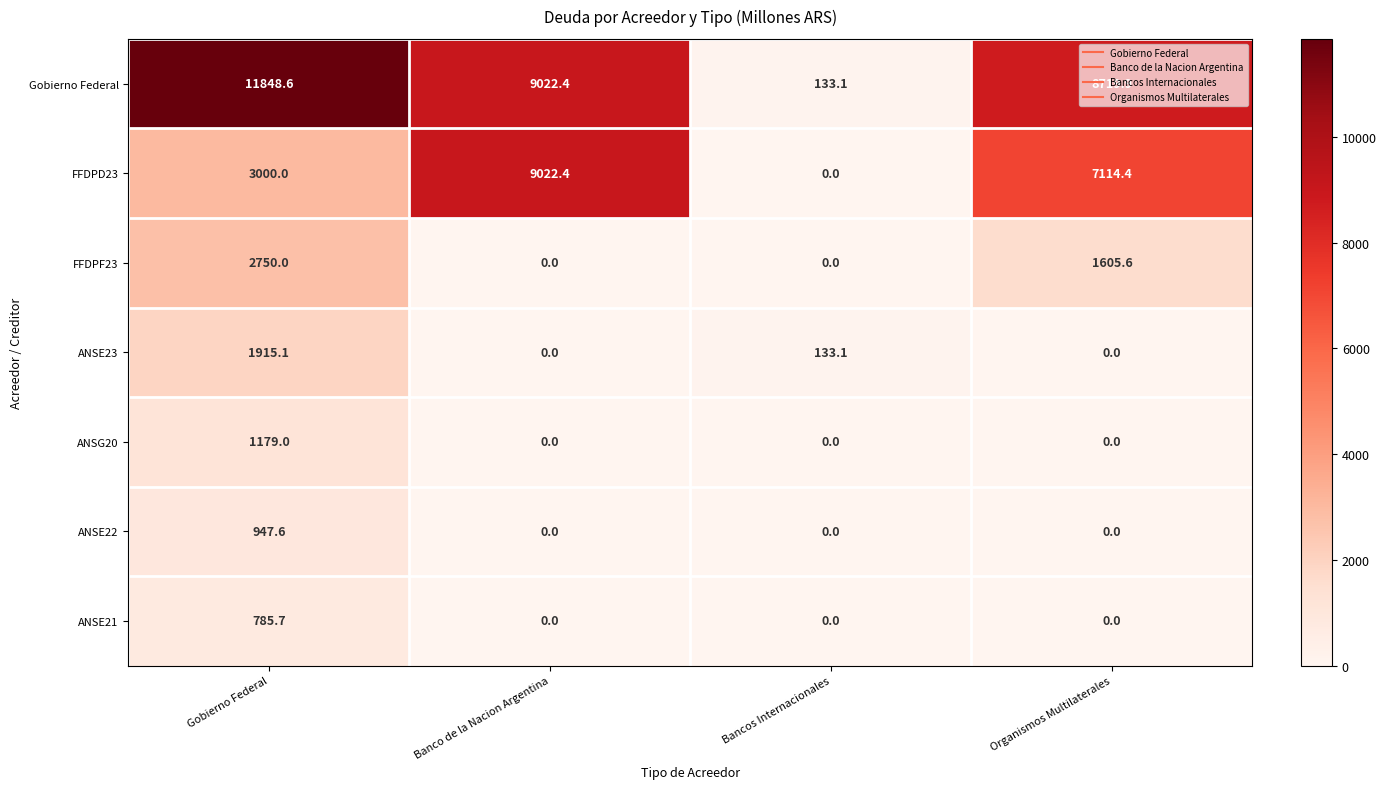

Which series has the largest range (max minus min)?

Gobierno Federal